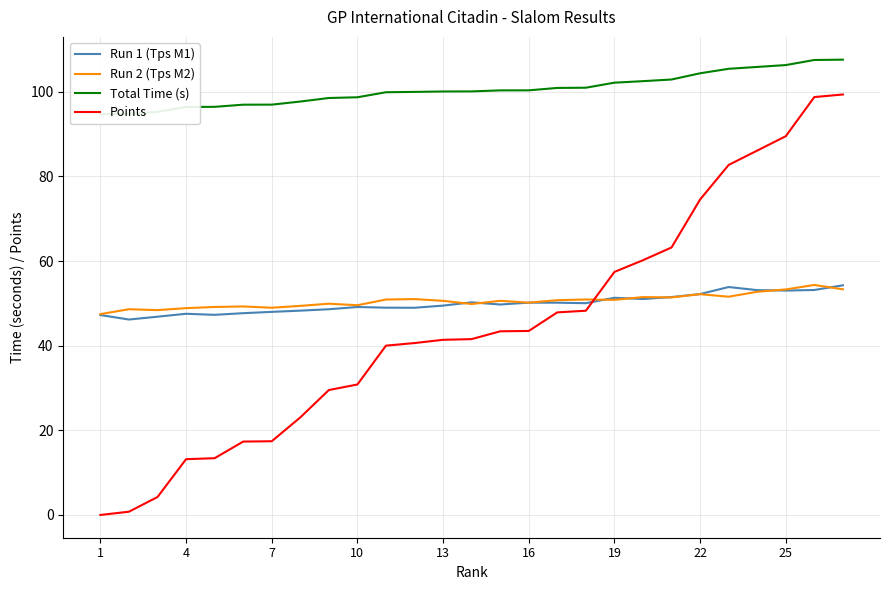

What is the maximum value for Run 2 (Tps M2)?

54.4